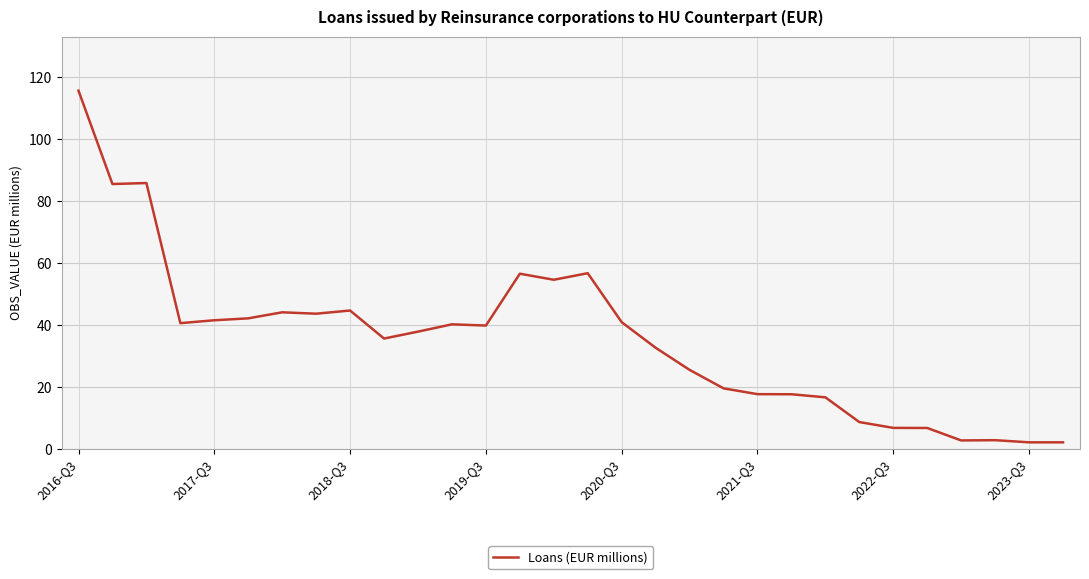

What is the difference between the maximum and minimum values?

113.5